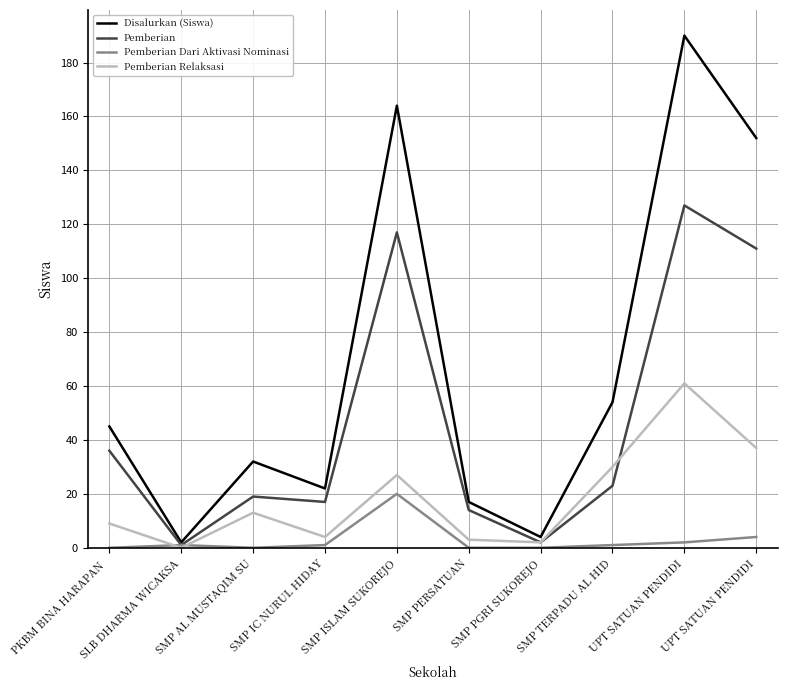

Reading right to left, transcribe all the data shown in this chart.

Disalurkan (Siswa): UPT SATUAN PENDIDI=152	UPT SATUAN PENDIDI=190	SMP TERPADU AL HID=54	SMP PGRI SUKOREJO=4	SMP PERSATUAN=17	SMP ISLAM SUKOREJO=164	SMP IC NURUL HIDAY=22	SMP AL MUSTAQIM SU=32	SLB DHARMA WICAKSA=2	PKBM BINA HARAPAN =45
Pemberian: UPT SATUAN PENDIDI=111	UPT SATUAN PENDIDI=127	SMP TERPADU AL HID=23	SMP PGRI SUKOREJO=2	SMP PERSATUAN=14	SMP ISLAM SUKOREJO=117	SMP IC NURUL HIDAY=17	SMP AL MUSTAQIM SU=19	SLB DHARMA WICAKSA=1	PKBM BINA HARAPAN =36
Pemberian Dari Aktivasi Nominasi: UPT SATUAN PENDIDI=4	UPT SATUAN PENDIDI=2	SMP TERPADU AL HID=1	SMP PGRI SUKOREJO=0	SMP PERSATUAN=0	SMP ISLAM SUKOREJO=20	SMP IC NURUL HIDAY=1	SMP AL MUSTAQIM SU=0	SLB DHARMA WICAKSA=1	PKBM BINA HARAPAN =0
Pemberian Relaksasi: UPT SATUAN PENDIDI=37	UPT SATUAN PENDIDI=61	SMP TERPADU AL HID=30	SMP PGRI SUKOREJO=2	SMP PERSATUAN=3	SMP ISLAM SUKOREJO=27	SMP IC NURUL HIDAY=4	SMP AL MUSTAQIM SU=13	SLB DHARMA WICAKSA=0	PKBM BINA HARAPAN =9